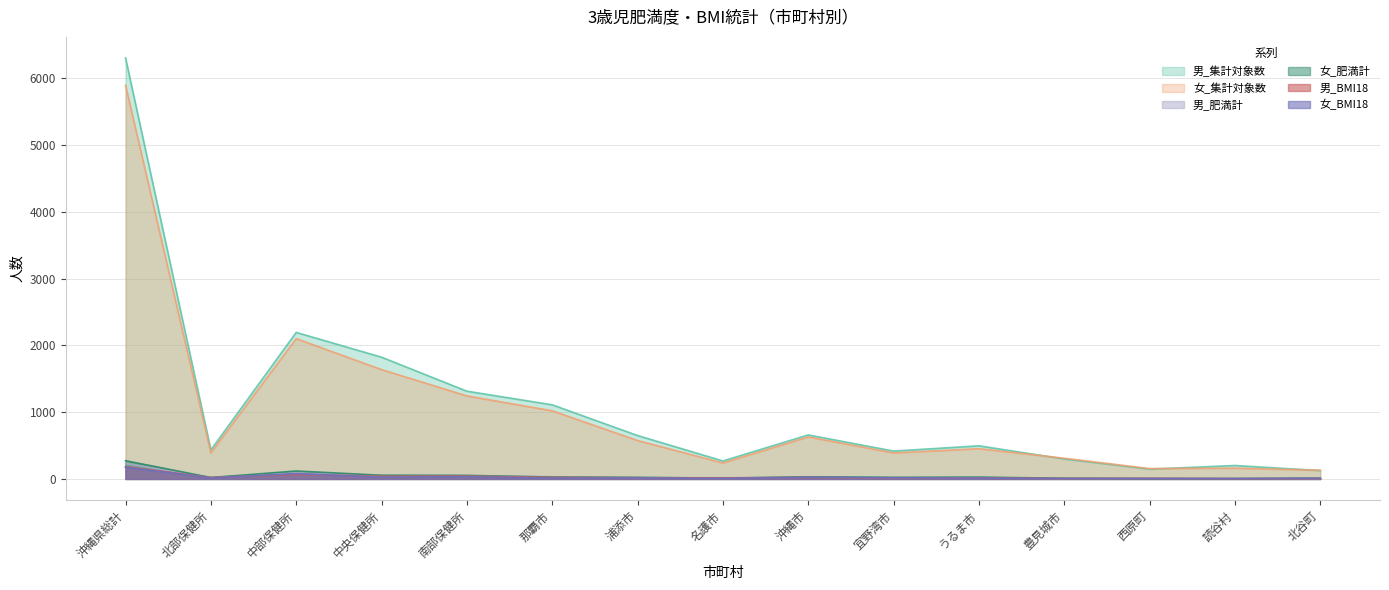

How many values in the 男_BMI18 series are below 17?

7